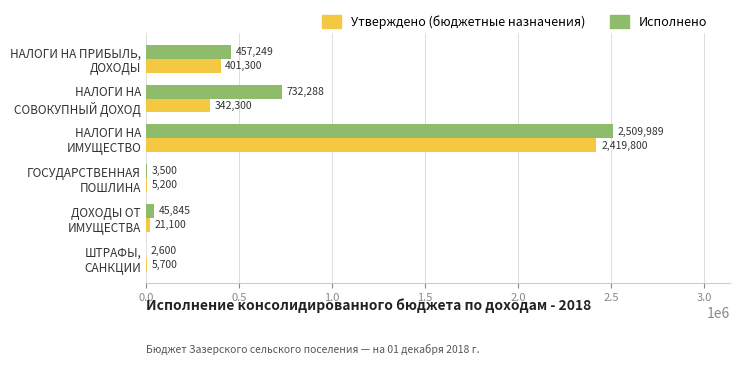

Which series has the largest total across all categories?

Исполнено